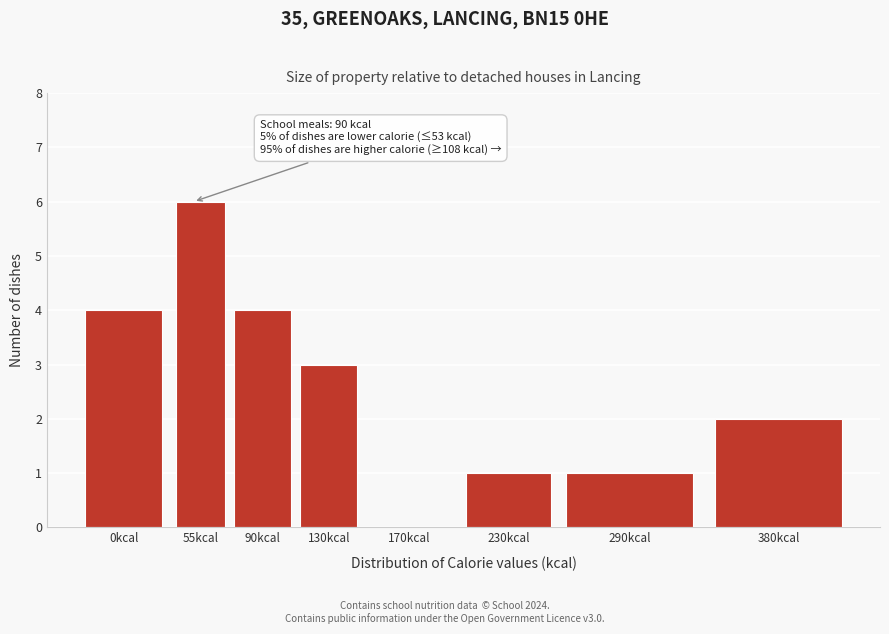

Reading right to left, transcribe all the data shown in this chart.

380kcal=2	290kcal=1	230kcal=1	170kcal=0	130kcal=3	90kcal=4	55kcal=6	0kcal=4